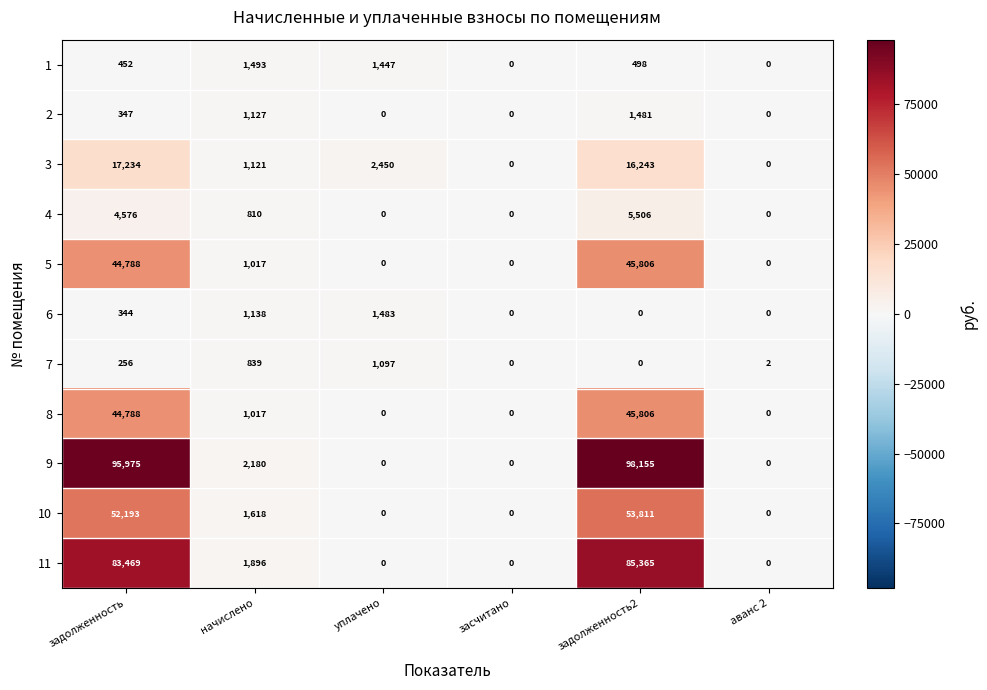

What is the difference between the 6 values at аванс 2 and уплачено?

1483